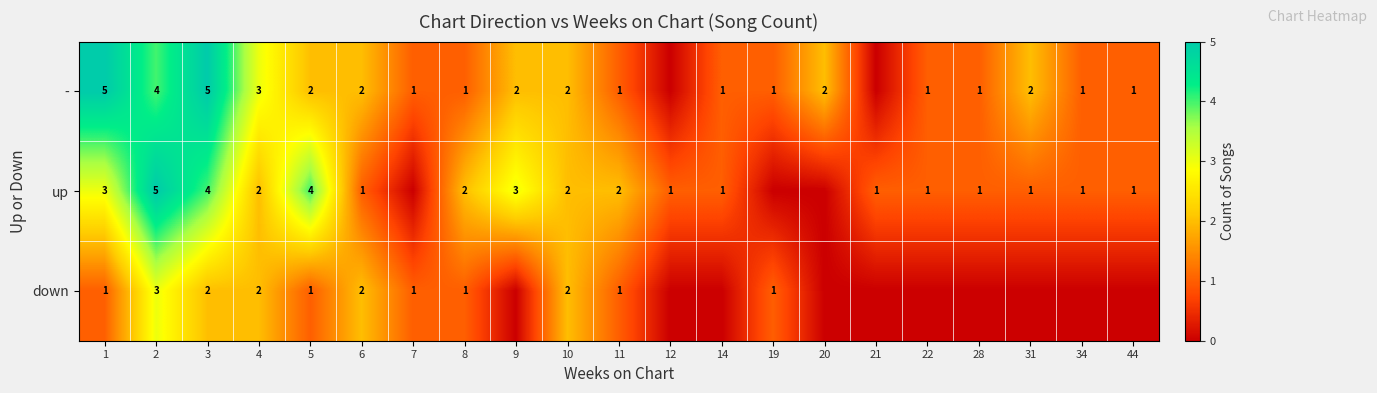

What is the sum of the down values at 8 and 10?

3